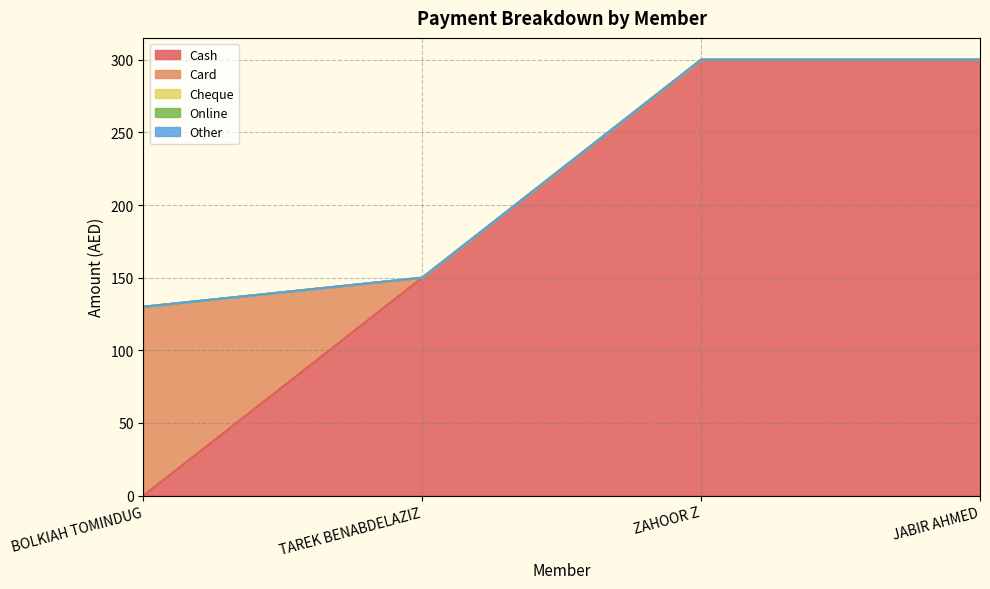

The value of Cash at JABIR AHMED is 390. True or false?

False